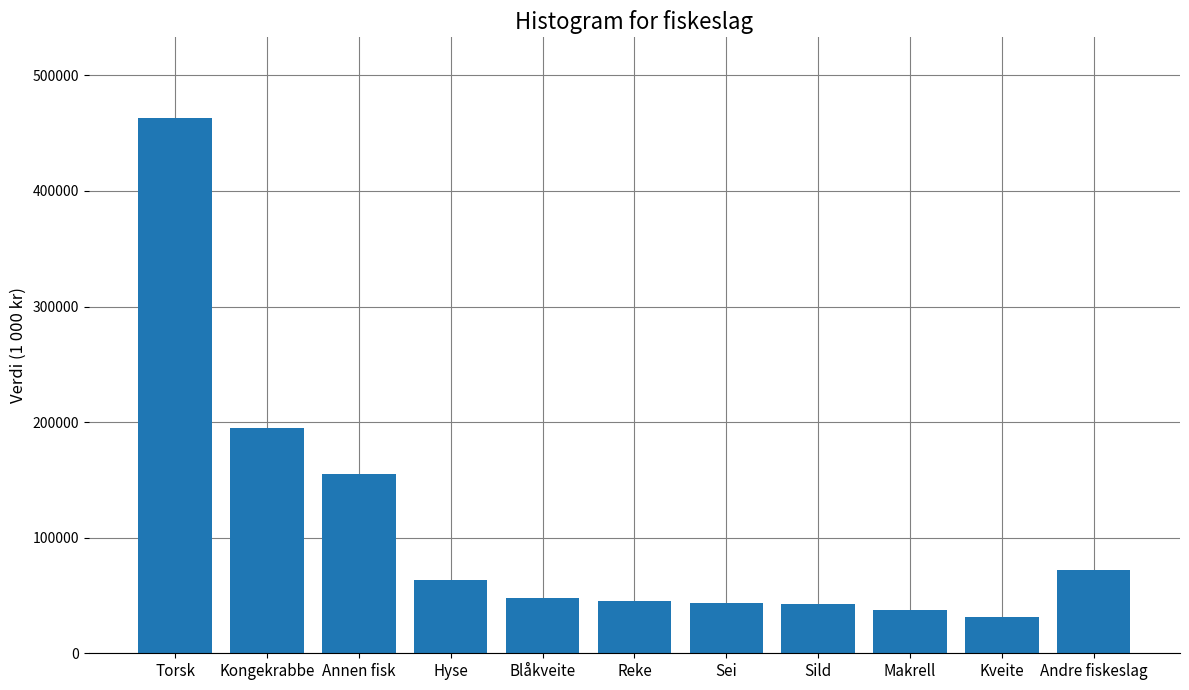

Is it true that the value at Torsk is 463375?

True